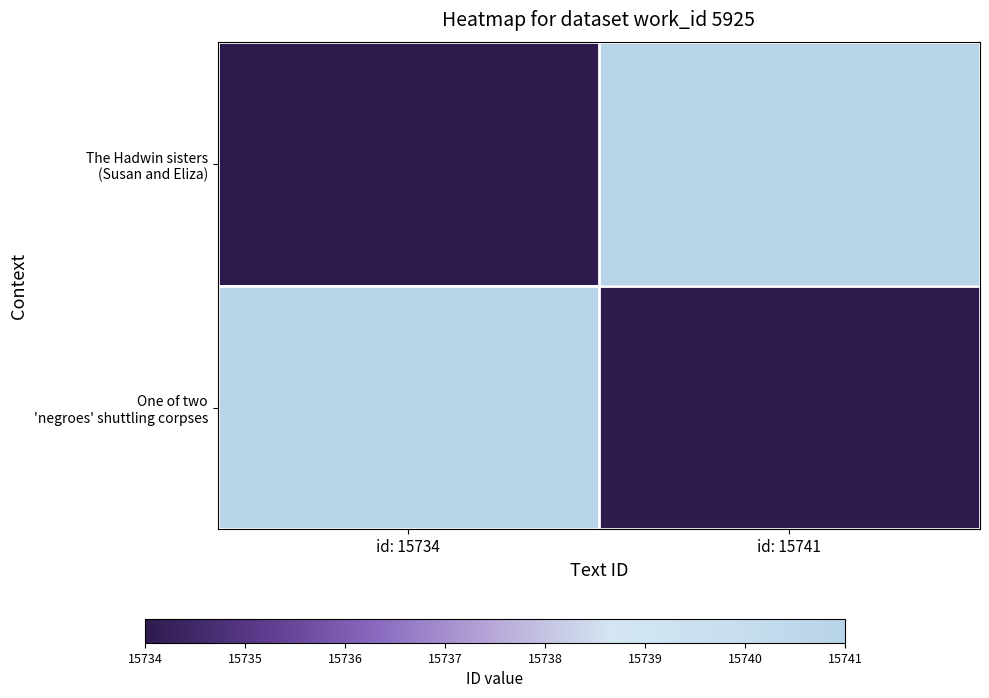

Which label corresponds to the smallest value in the chart?

id: 15734